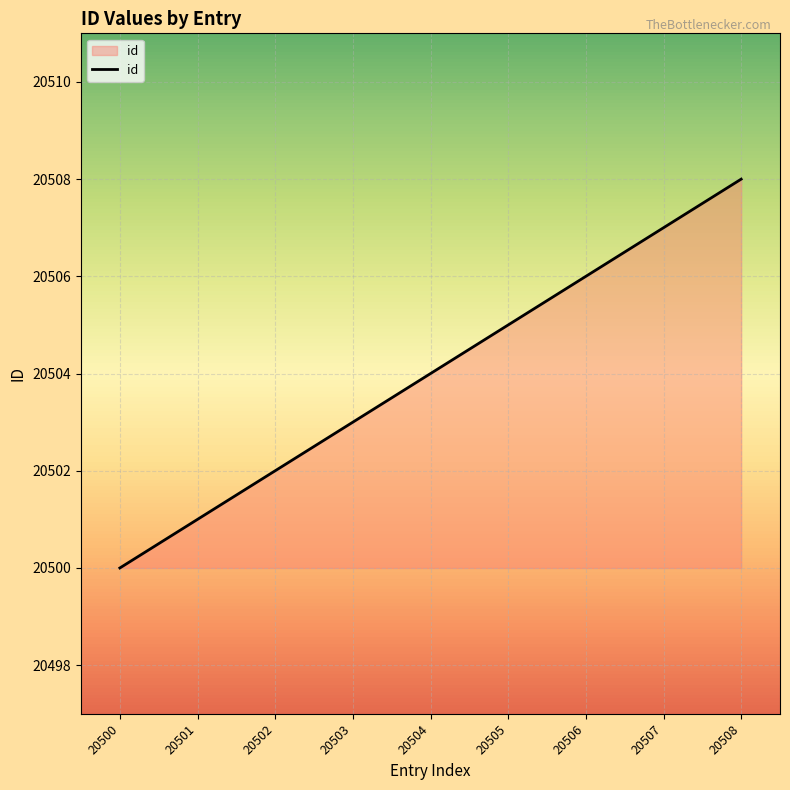

What is the change in value from 20506 to 20507?

+1